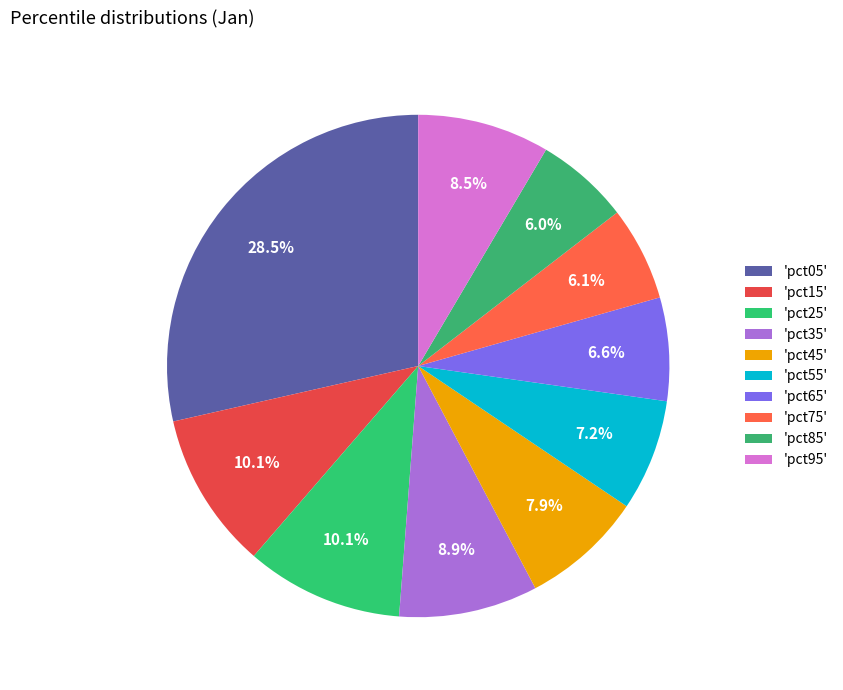

Count the number of slices in the pie.

10